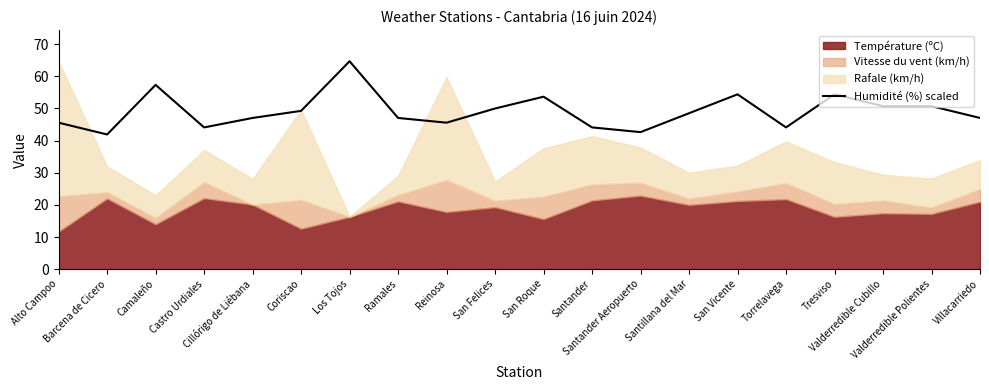

How many values exceed 48?

10